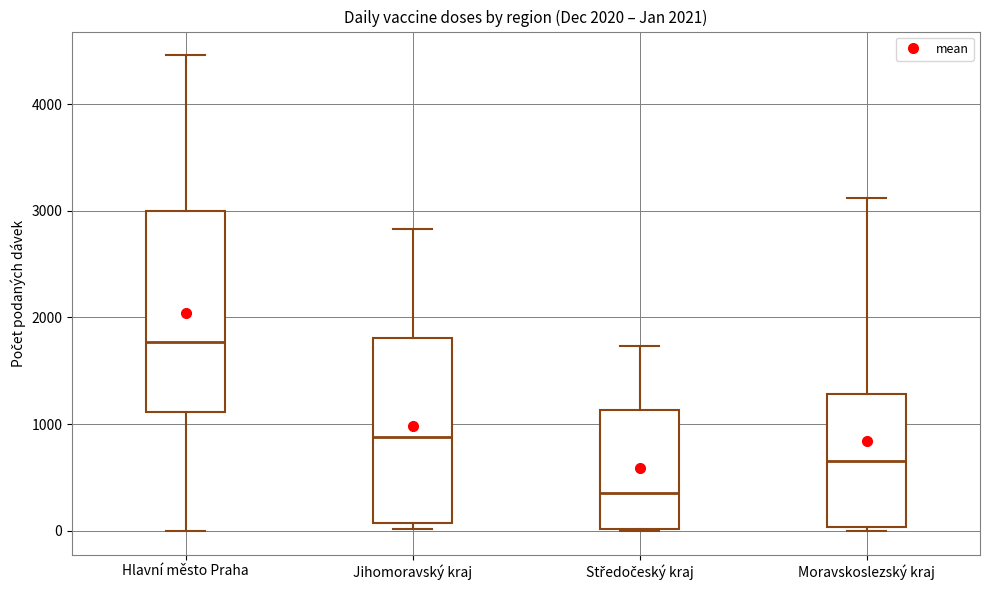

Reading left to right, read every box against the y-axis: the position of its median line, the range the box covers, and the ends of its whiskers. The values are not printed on the chart, so give them approximately, as read against the axis.

Hlavní město Praha: median 1800, box 1100 to 3000, whiskers 0 to 4500
Jihomoravský kraj: median 900, box 100 to 1800, whiskers 0 to 2800
Středočeský kraj: median 400, box 0 to 1100, whiskers 0 to 1700
Moravskoslezský kraj: median 700, box 0 to 1300, whiskers 0 (just below the box's lower edge) to 3100